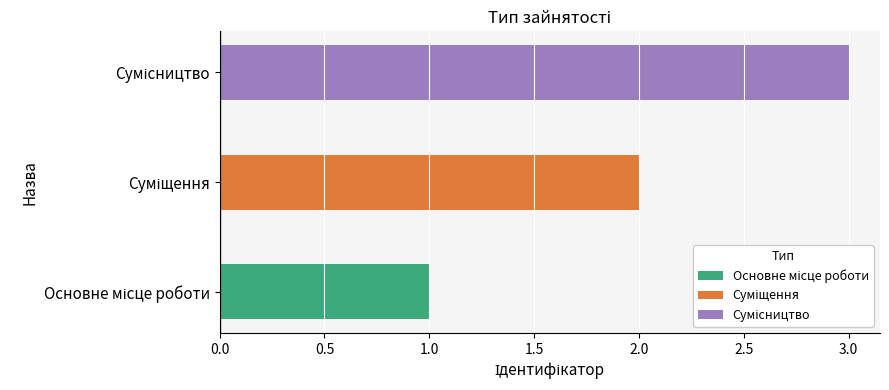

Are the bars horizontal?

Yes